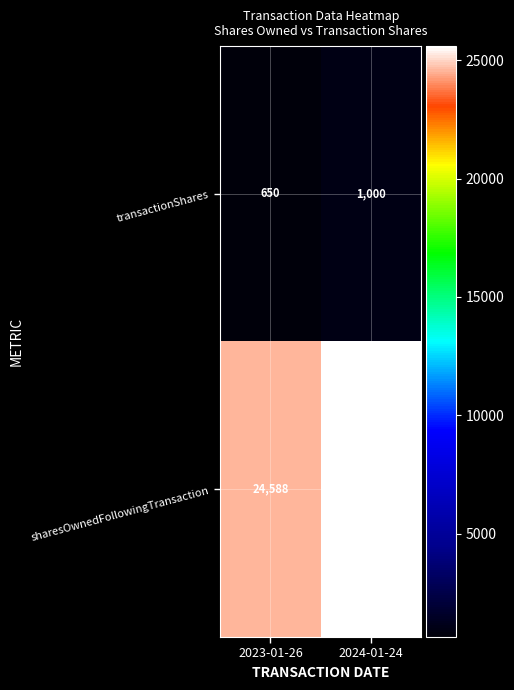

What is the sum of the transactionShares values at 2023-01-26 and 2024-01-24?

1650